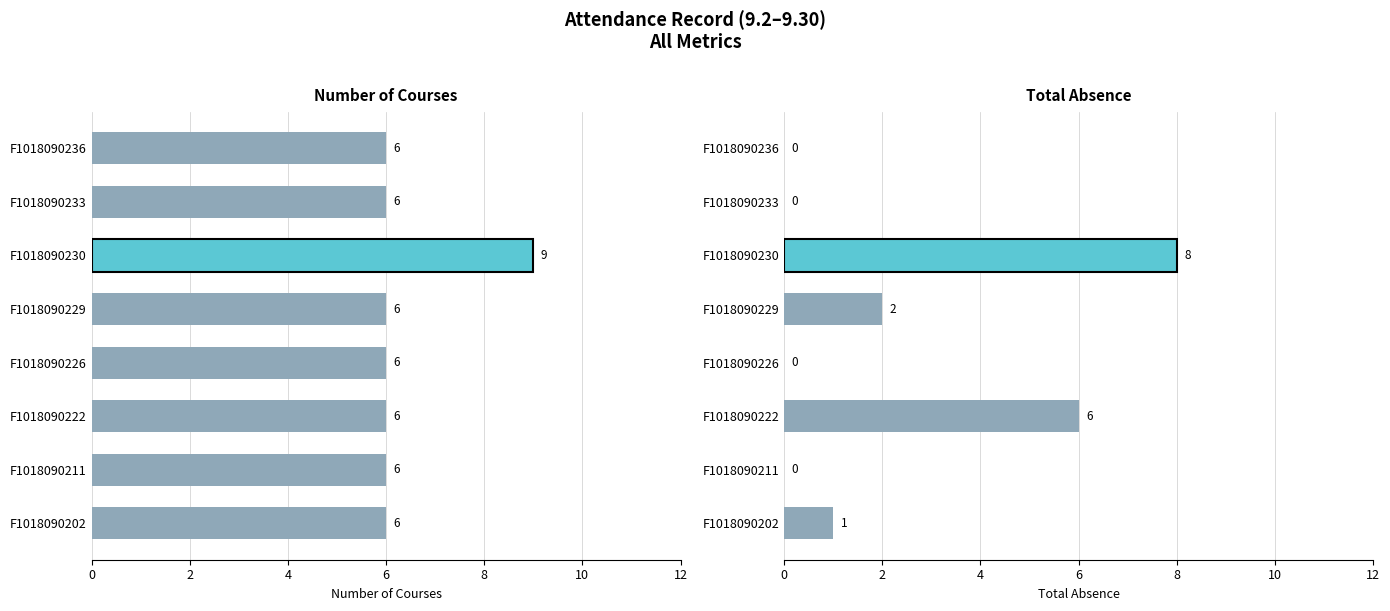

How many bars are there in total?

16